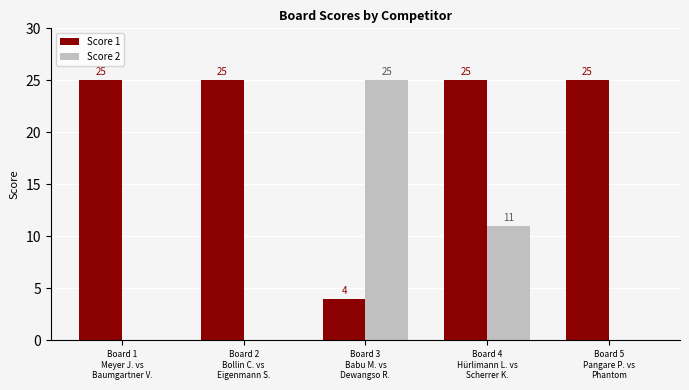

Is it true that Score 2 equals 0 at Board 2
Bollin C. vs
Eigenmann S.?

True